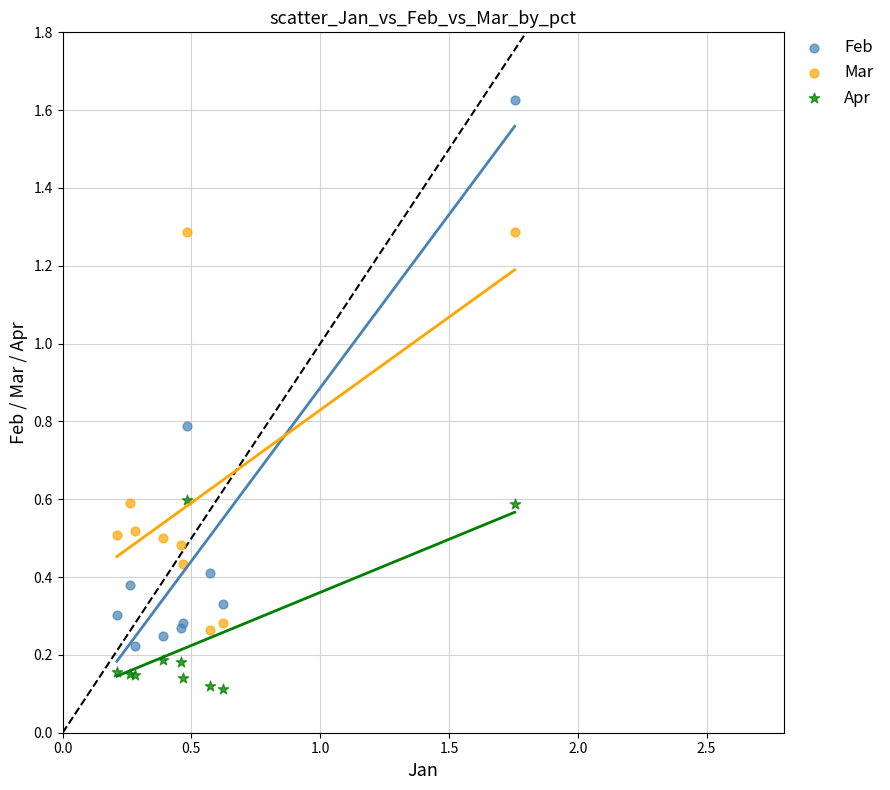

Which series contains the lowest Y value?

Apr